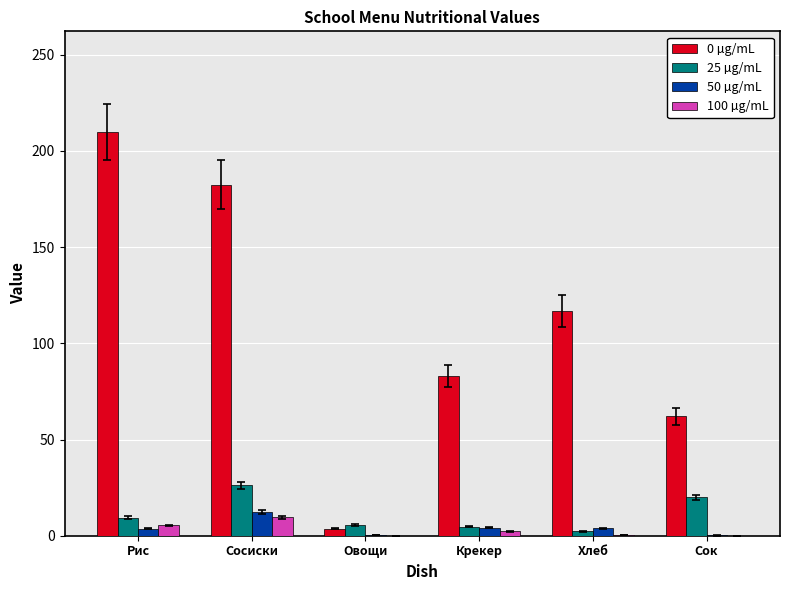

Is the value of 50 µg/mL at Сосиски greater than the value of 25 µg/mL at Сок?

No